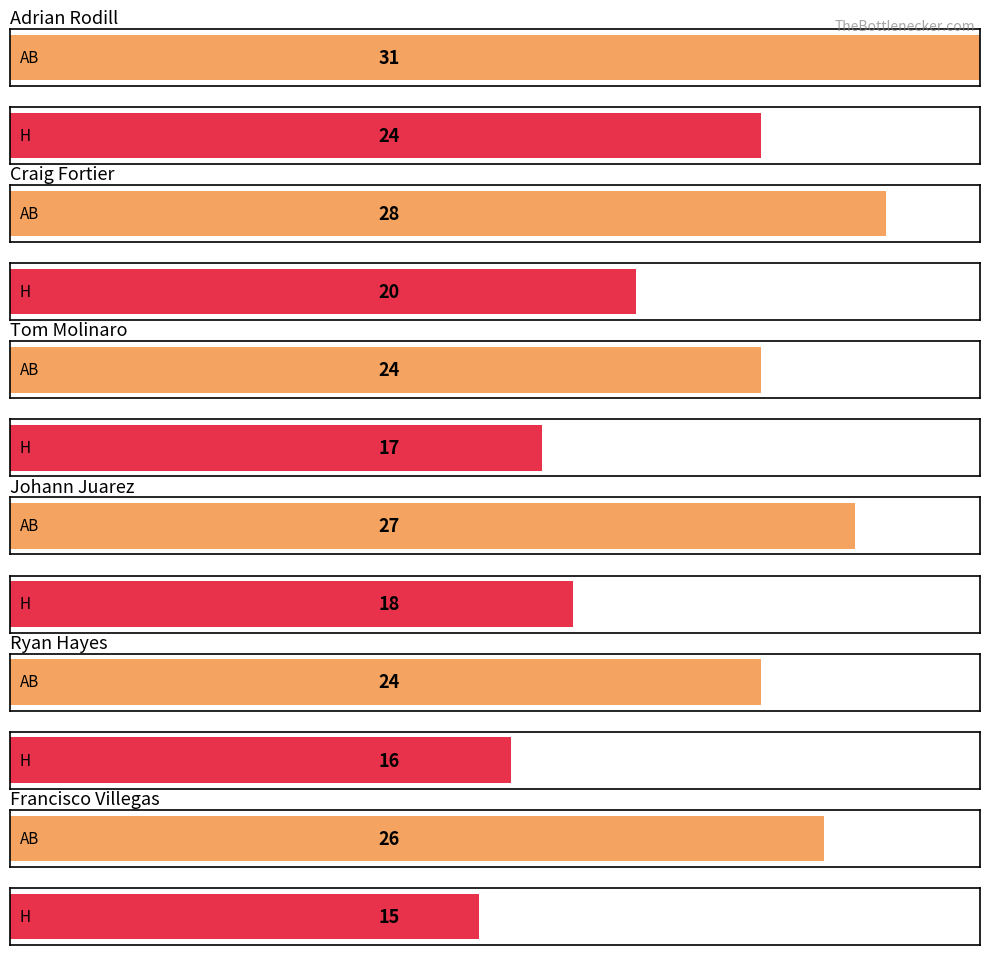

Which series has the largest total across all categories?

AB